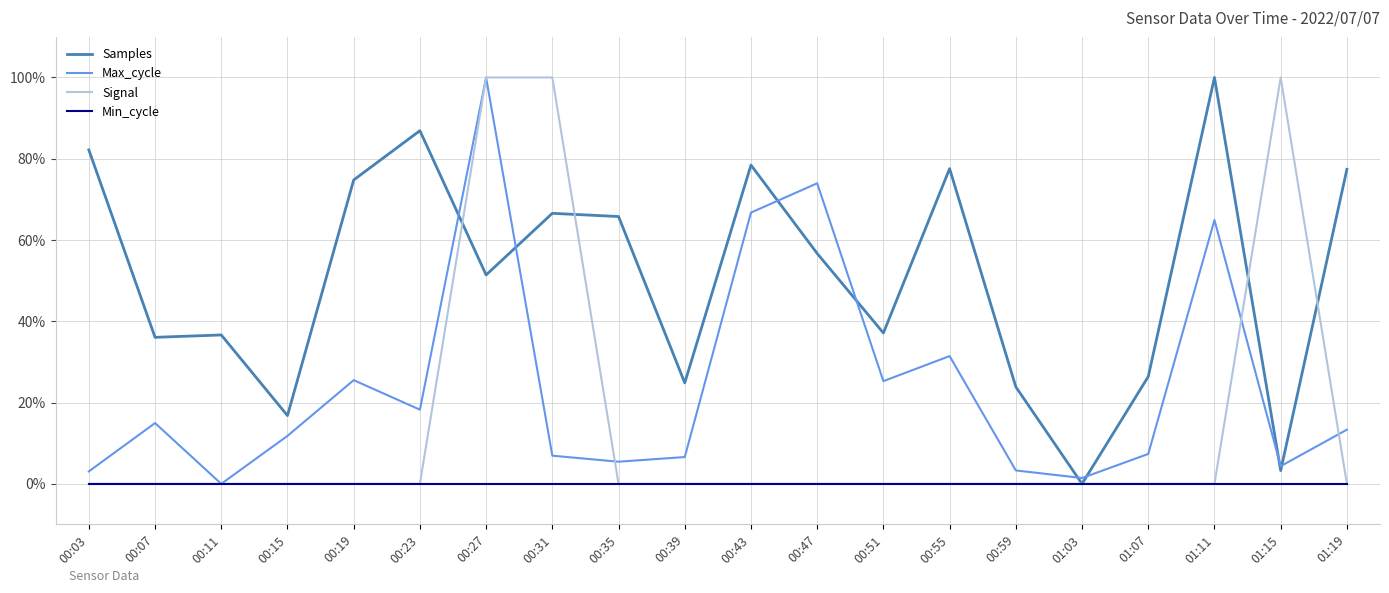

What are all the series names shown in the legend?

Samples, Max_cycle, Signal, Min_cycle